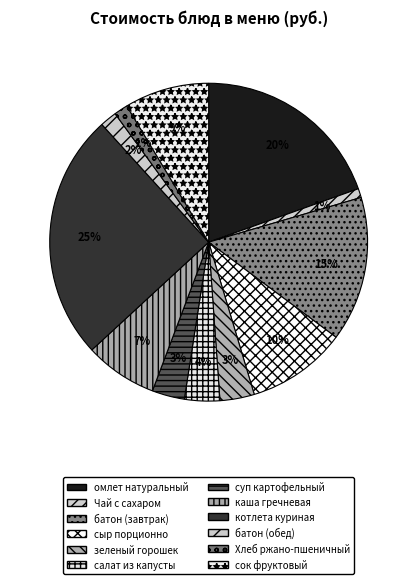

Count the number of slices in the pie.

12